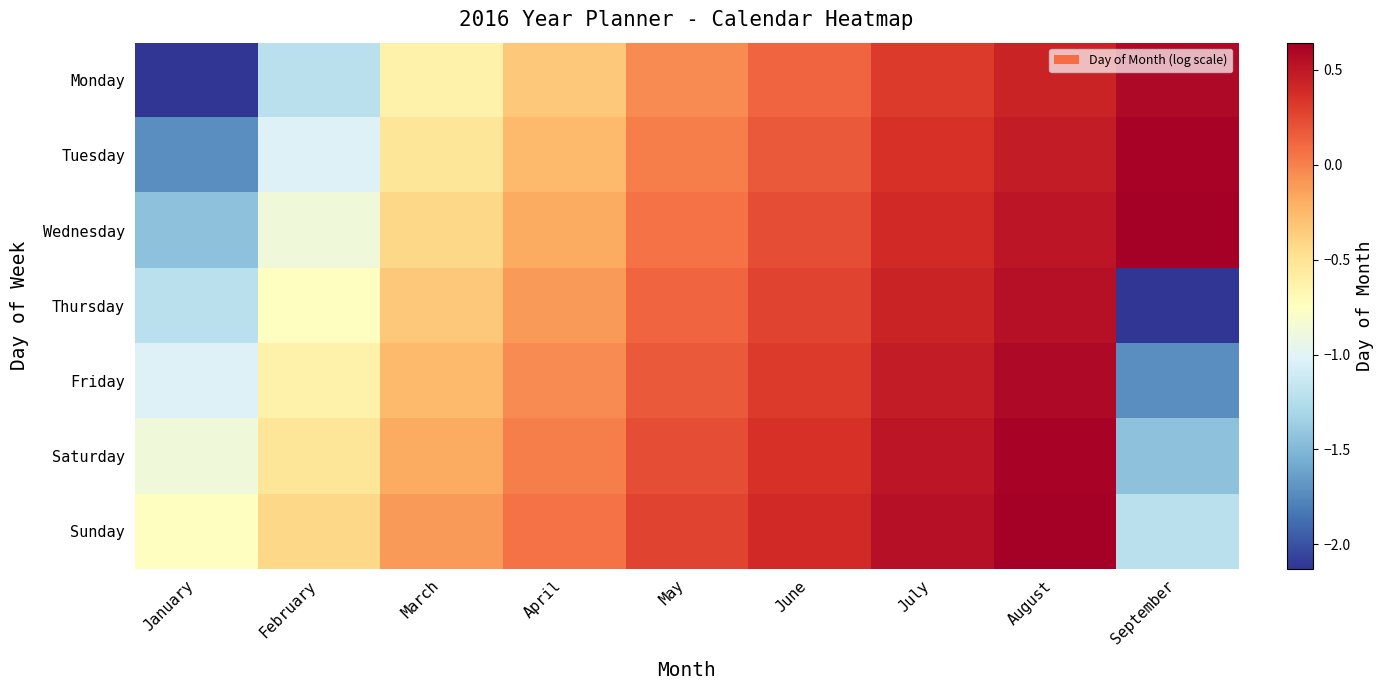

At which category is the sum across all series the highest?

August